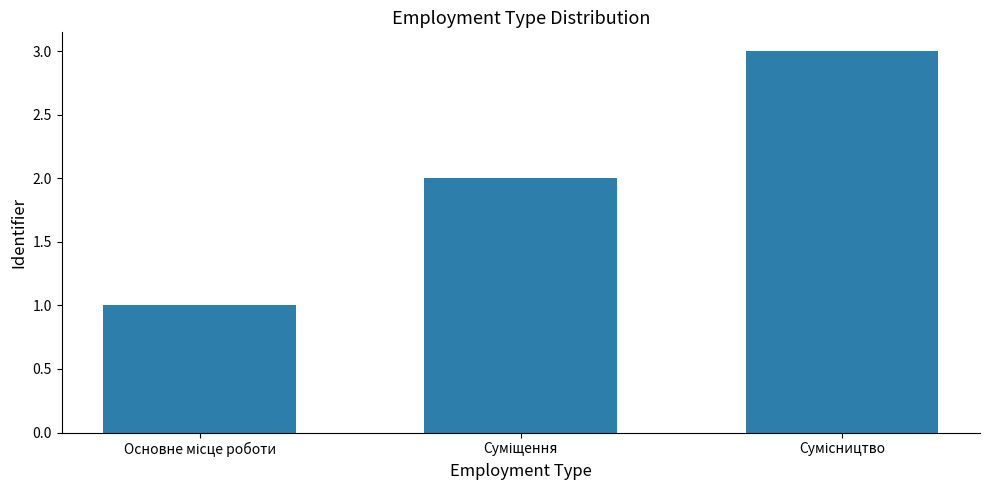

What is the maximum value shown in the chart?

3